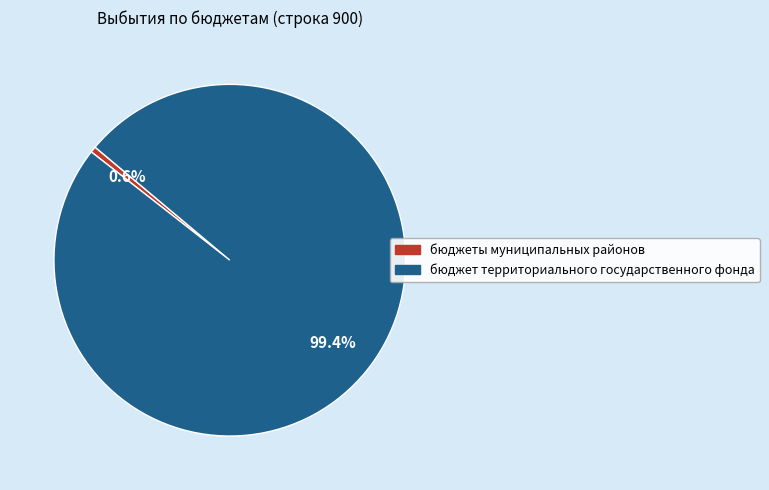

Which has a higher value, бюджет территориального государственного фонда or бюджеты муниципальных районов?

бюджет территориального государственного фонда